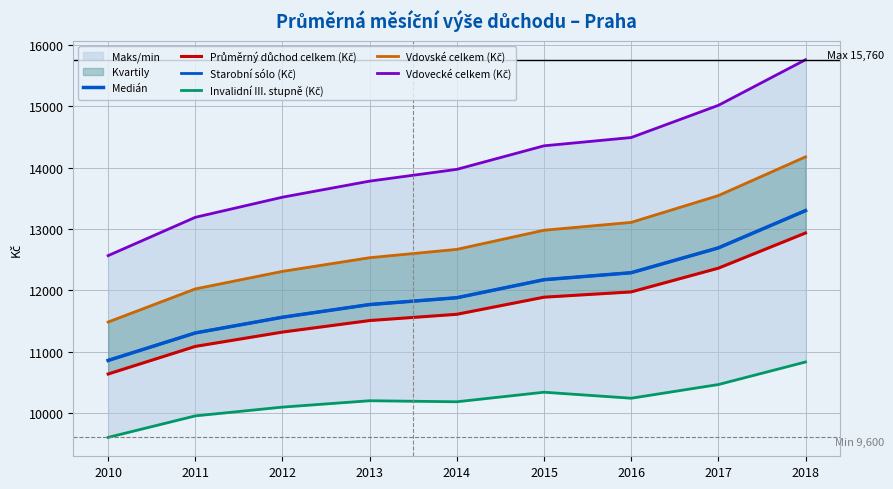

Does the chart display data point markers on the line(s)?

No